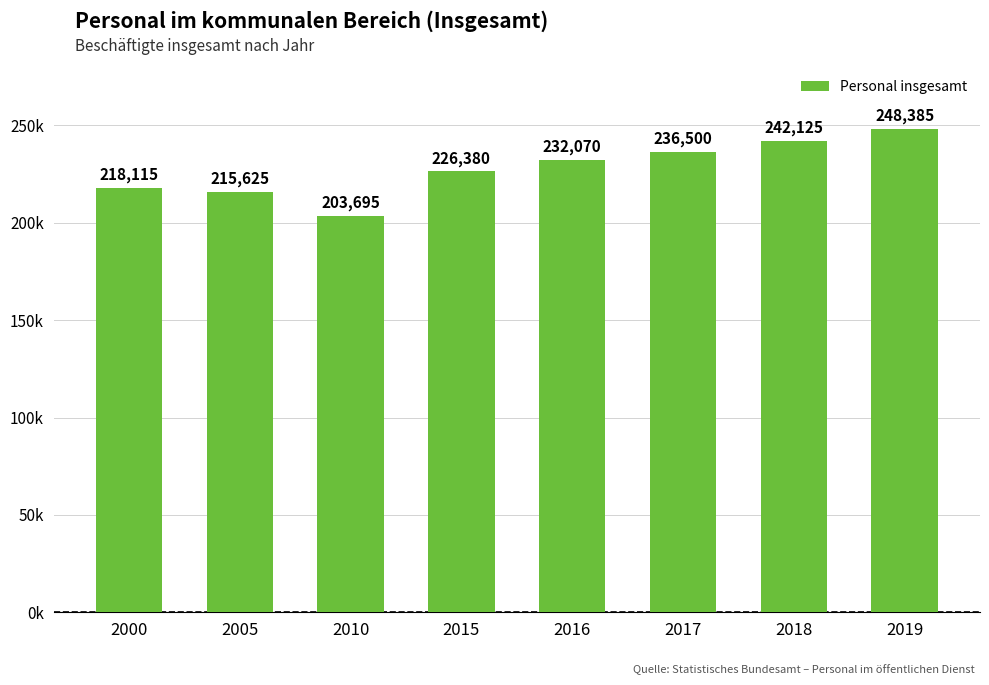

Is it true that the value at 2018 is 154650?

False